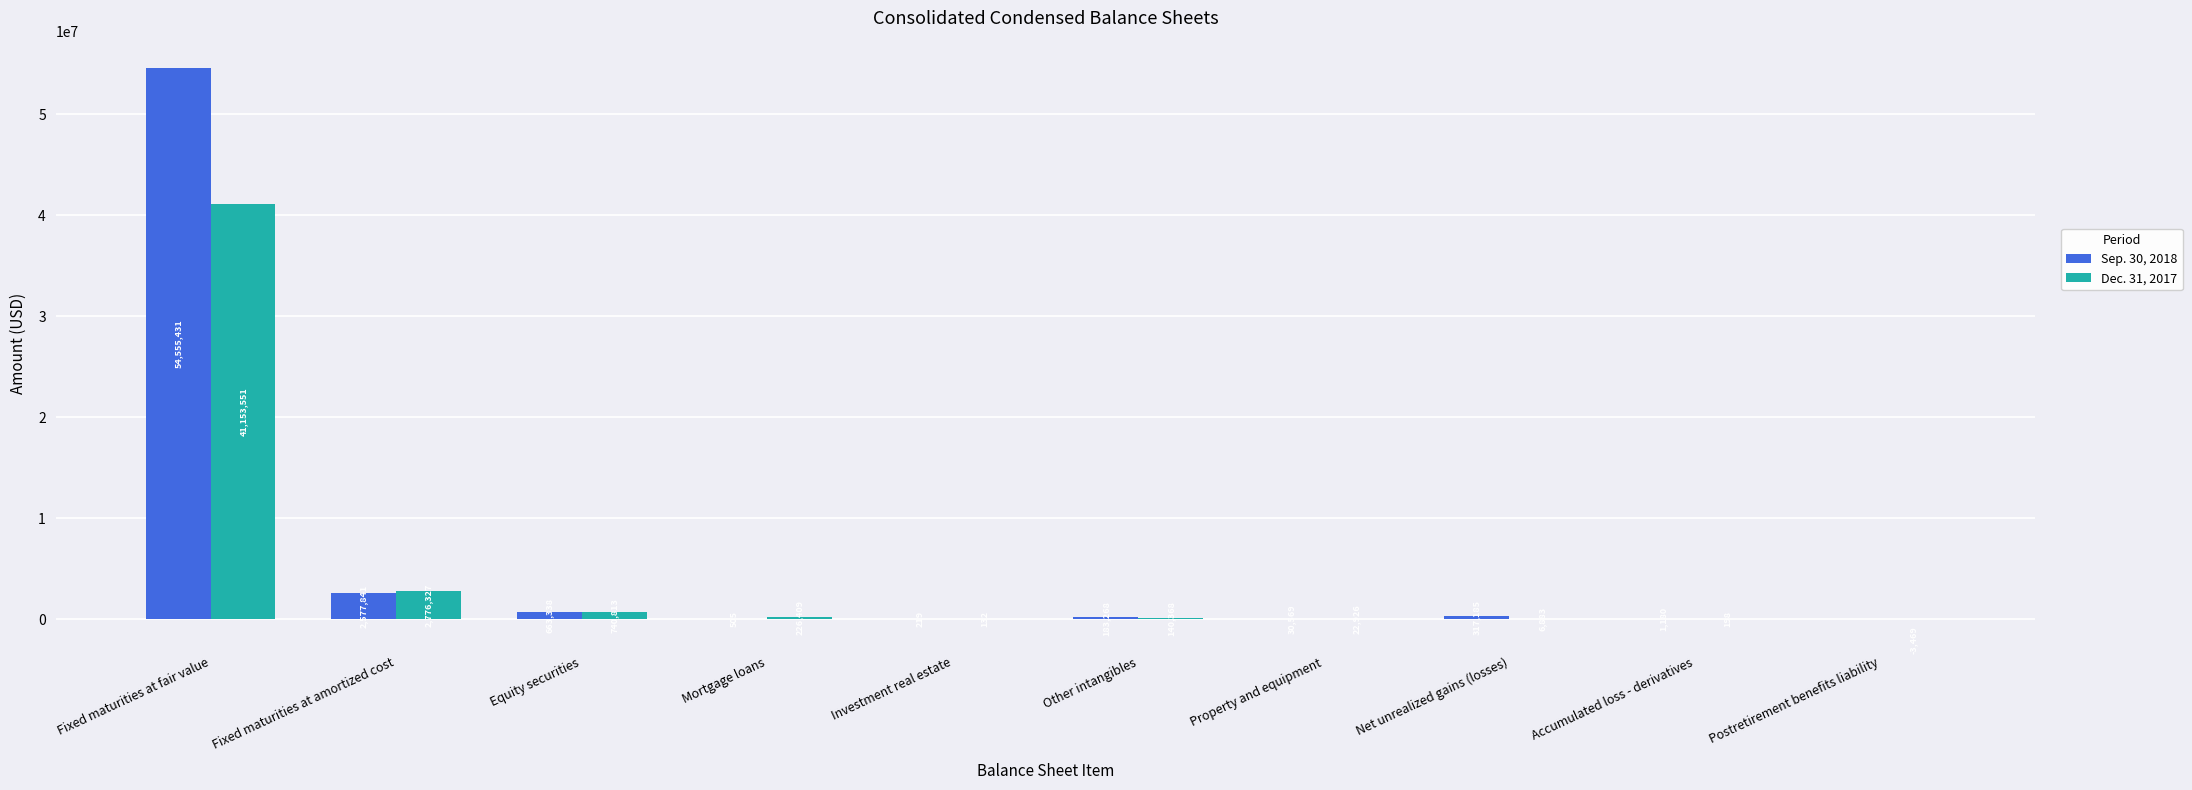

Which category has the highest value across all series?

Fixed maturities at fair value